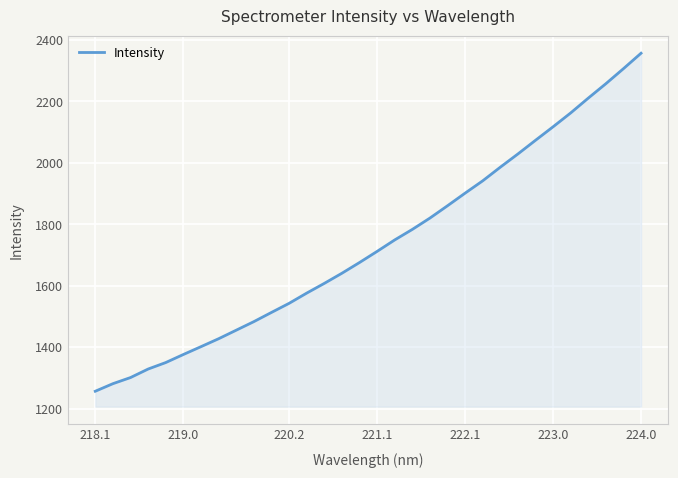

What is the minimum value shown in the chart?

1256.3